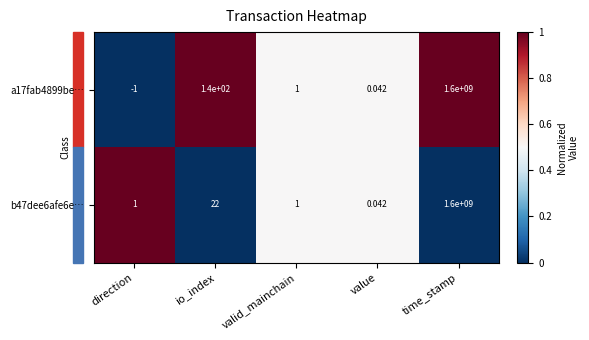

Rank the categories by a17fab4899be… value from lowest to highest.

direction, value, valid_mainchain, io_index, time_stamp